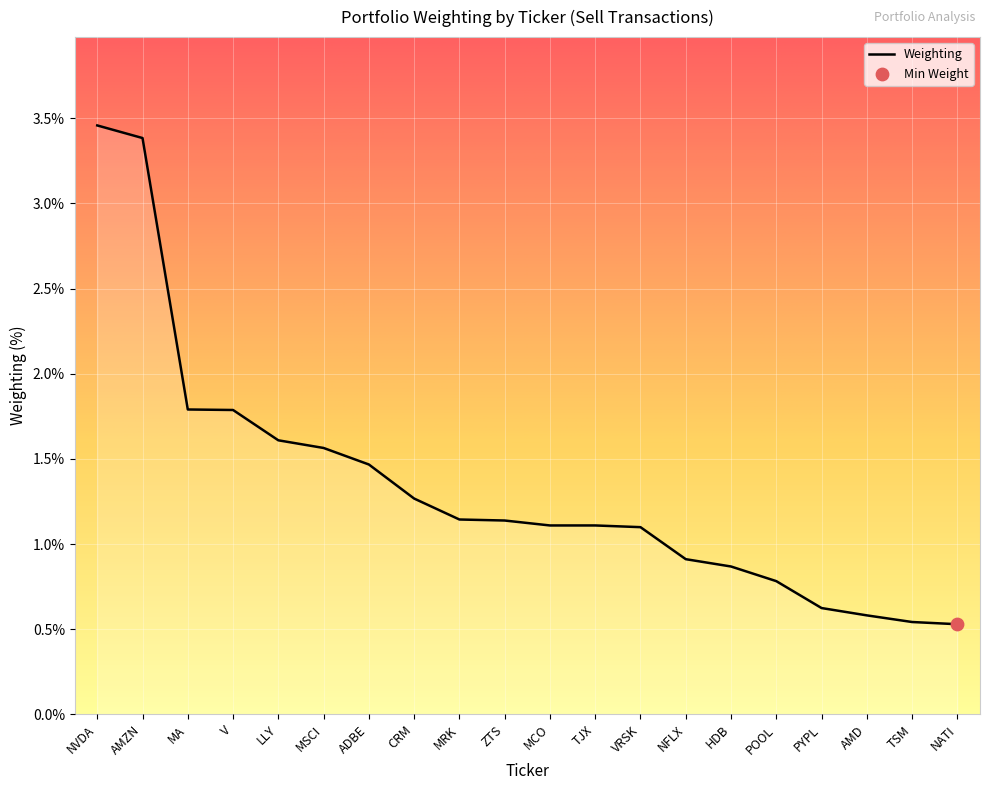

What is the ratio of the value at NATI to the value at MSCI?

0.3